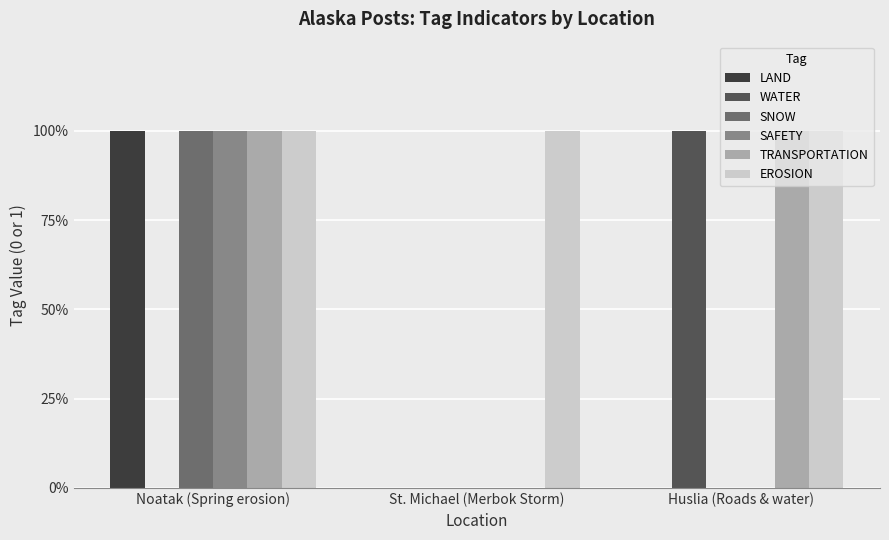

Rank the categories by EROSION value from highest to lowest.

Noatak (Spring erosion), St. Michael (Merbok Storm), Huslia (Roads & water)